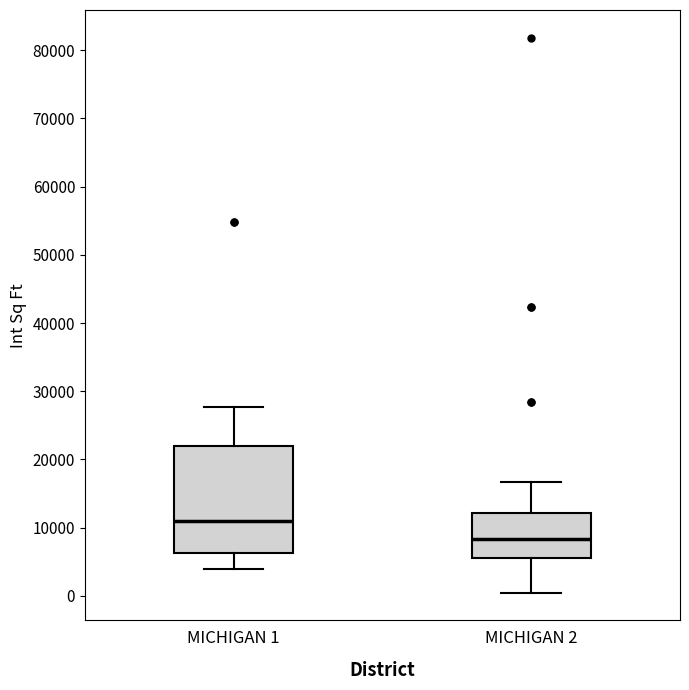

Where is the lower edge of the box for MICHIGAN 1 on the y-axis? The values are not printed on the chart, so give them approximately, as read against the axis.

6000